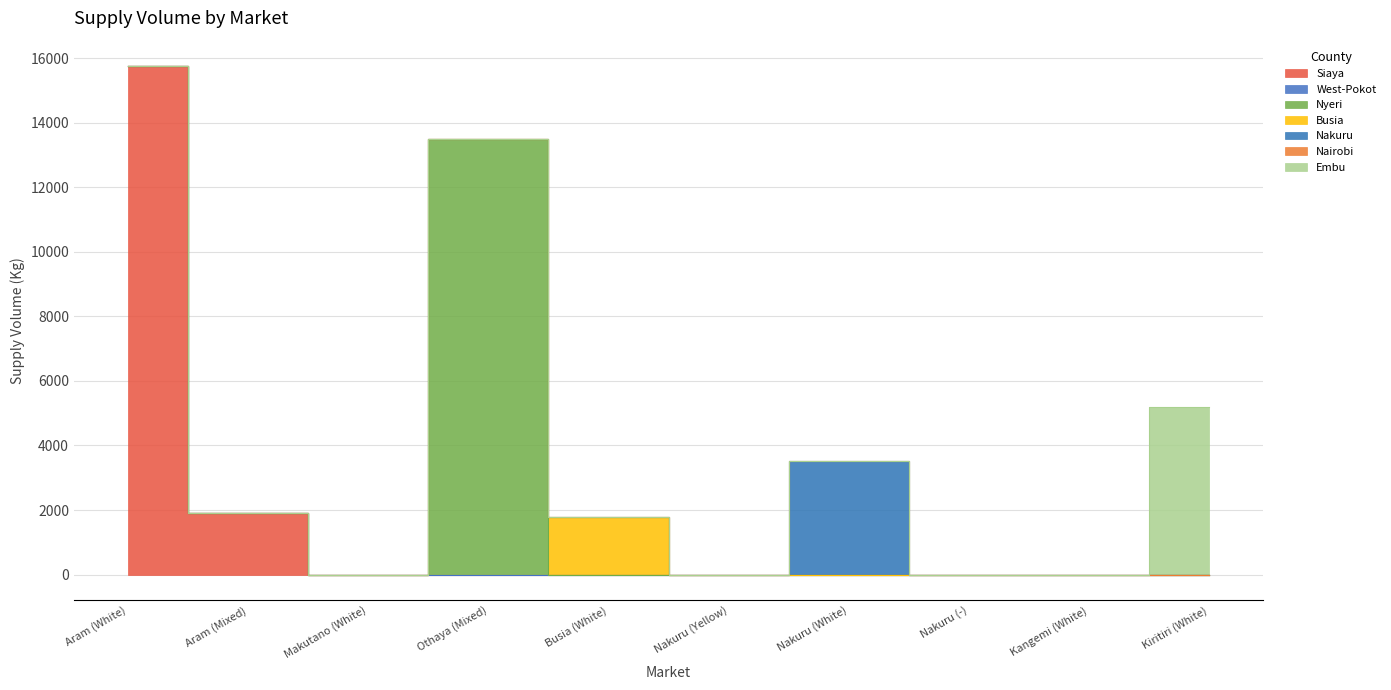

True or false: the data shows 0 at Nakuru (-).

True